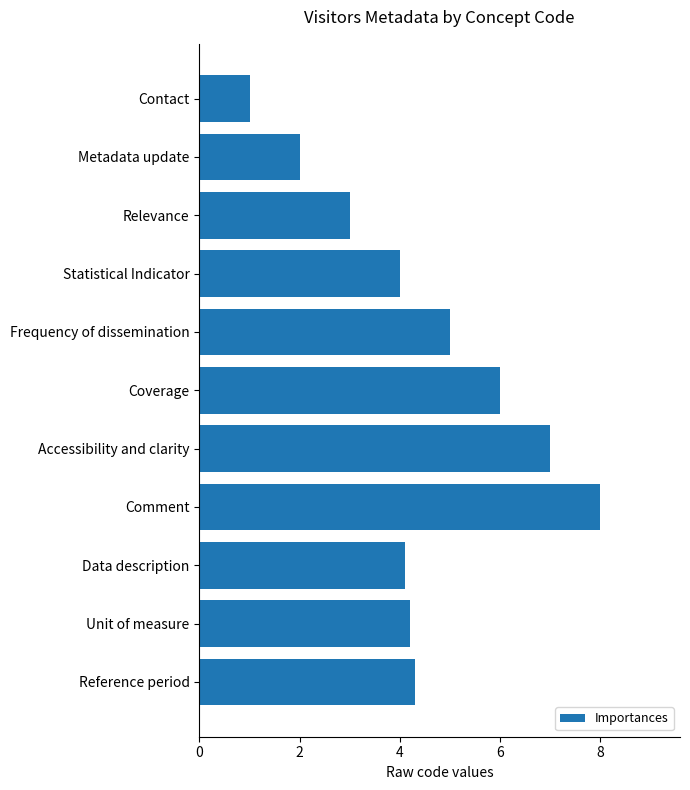

Is it true that the value at Relevance is 4.2?

False